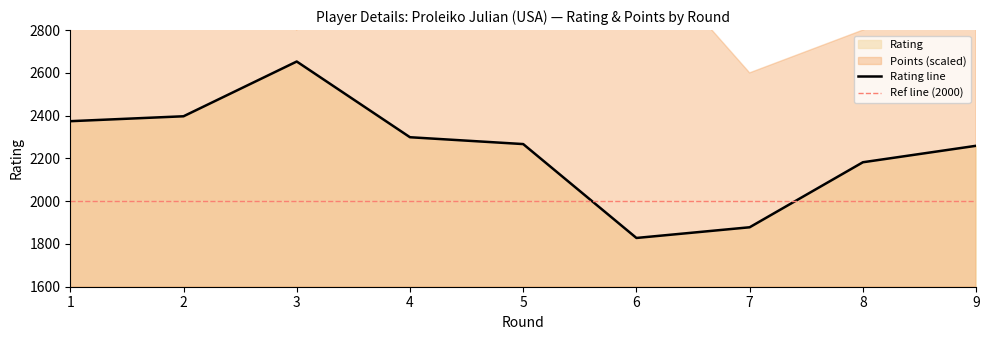

What is the average value?

2237